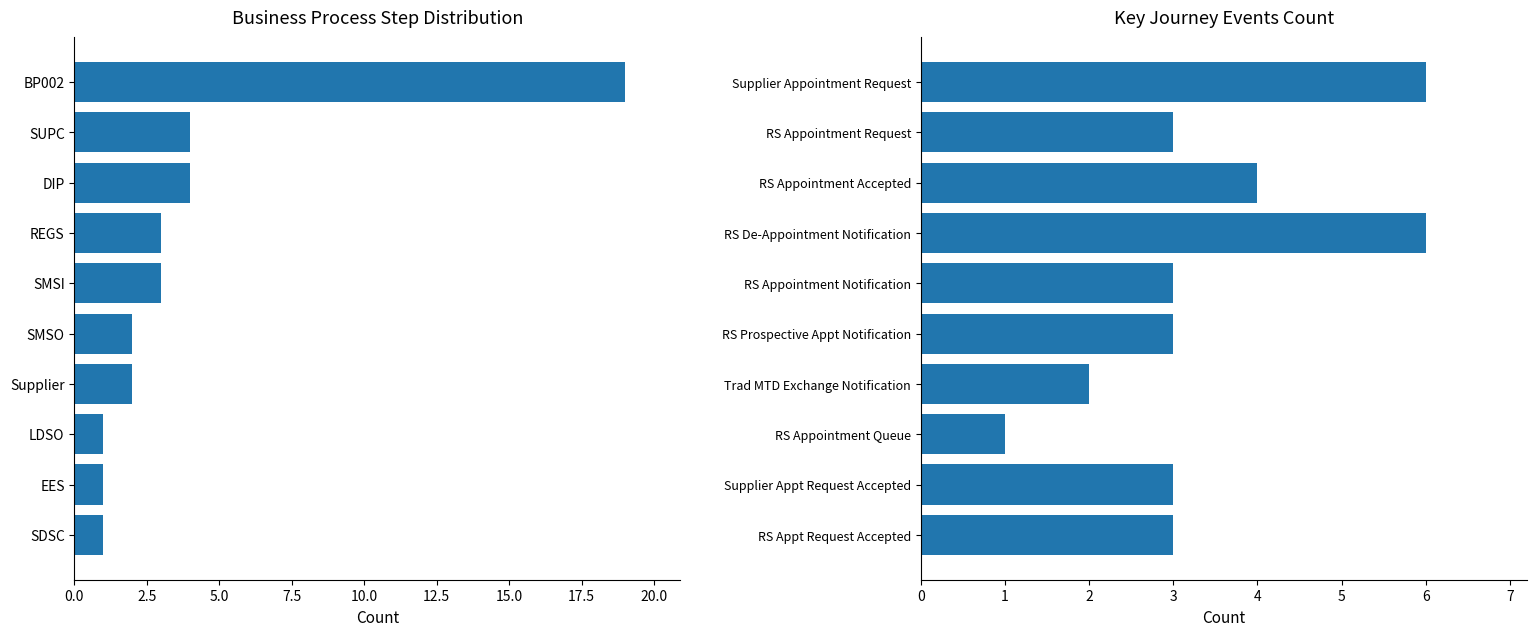

Reading left to right, transcribe all the data shown in this chart.

Step Count: 19	4	4	3	3	2	2	1	1	1
Key Journey Event Steps: 6	3	4	6	3	3	2	1	3	3